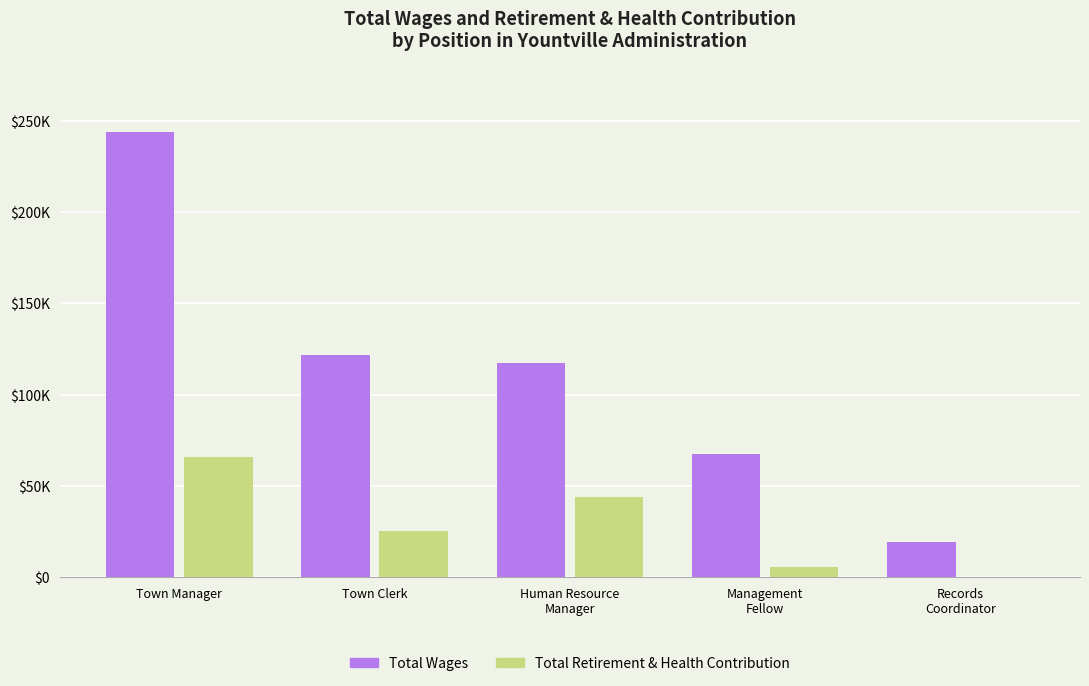

The value of Total Retirement & Health Contribution at Town Manager is 65955. True or false?

True